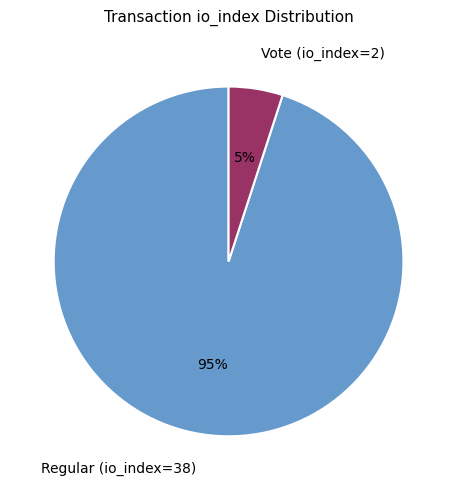

Do Regular (io_index=38) and Vote (io_index=2) together represent more than half of the pie?

Yes